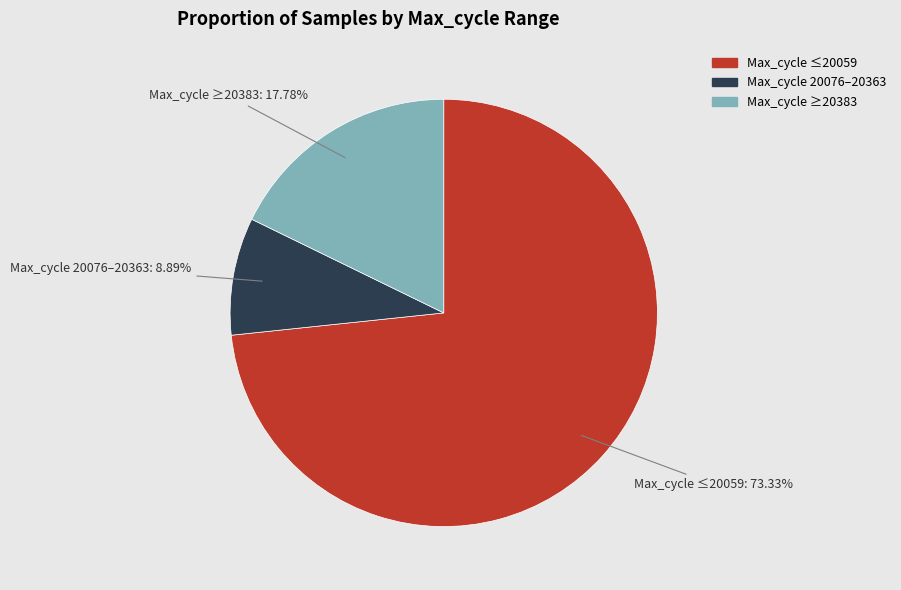

Does any single category account for the majority?

Yes